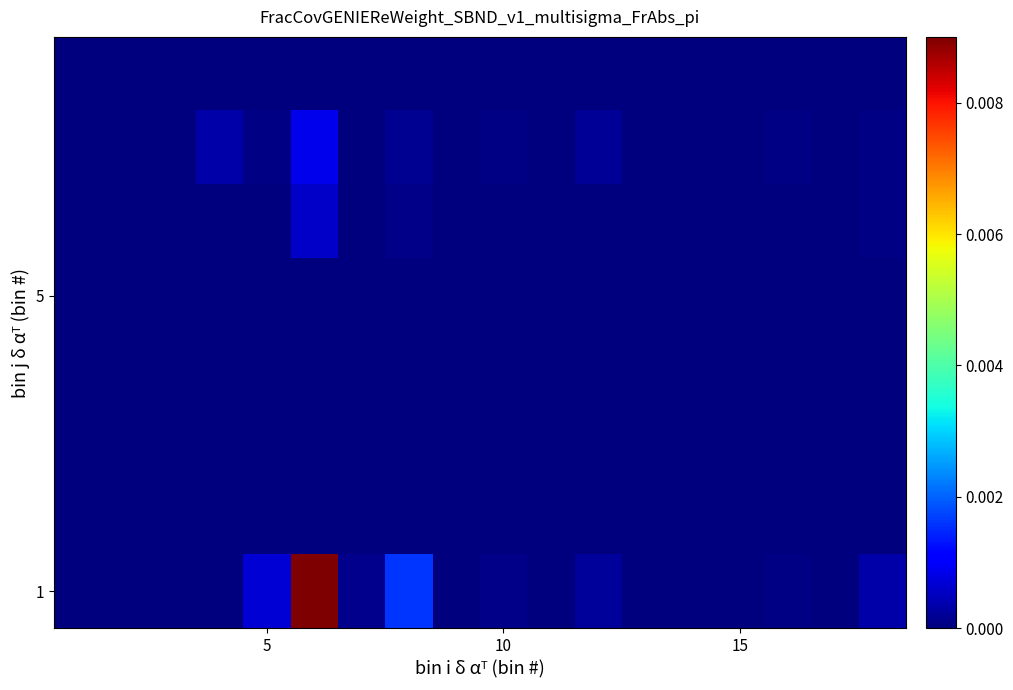

At how many categories does at least one series exceed 0?

18